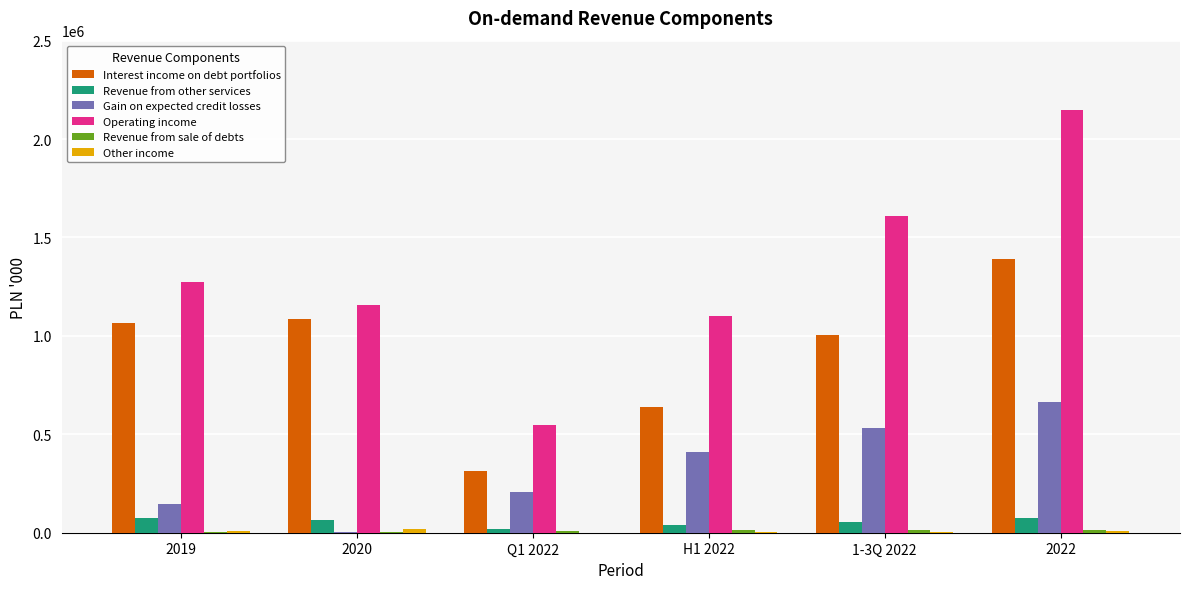

Are the bars grouped side by side (vs. stacked)?

Yes